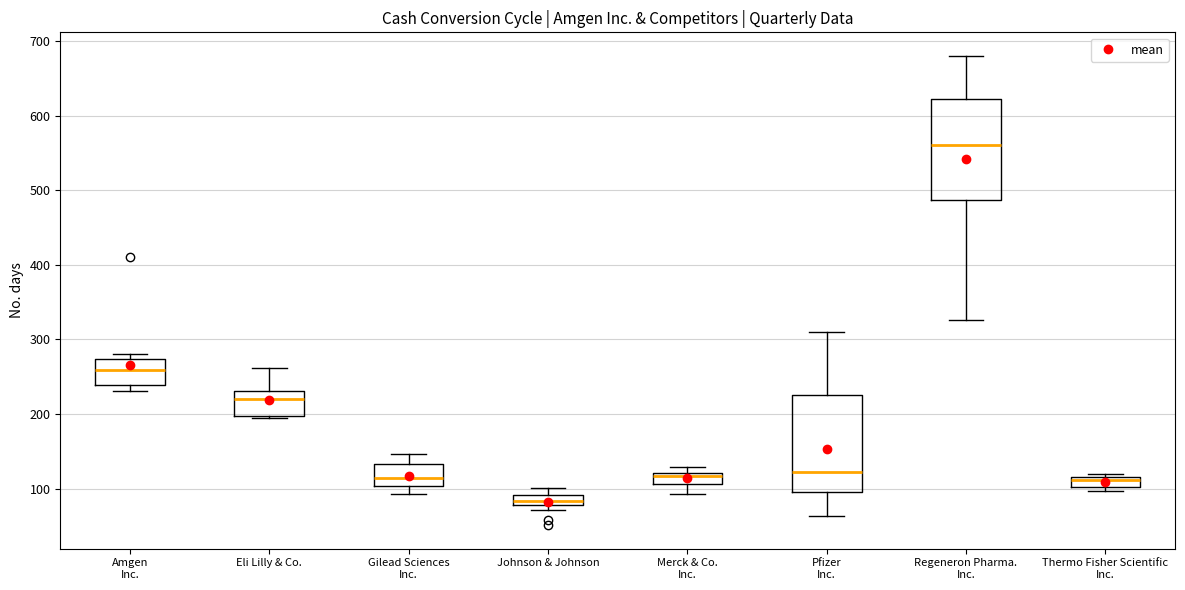

Which box has the lowest median line?

Johnson & Johnson